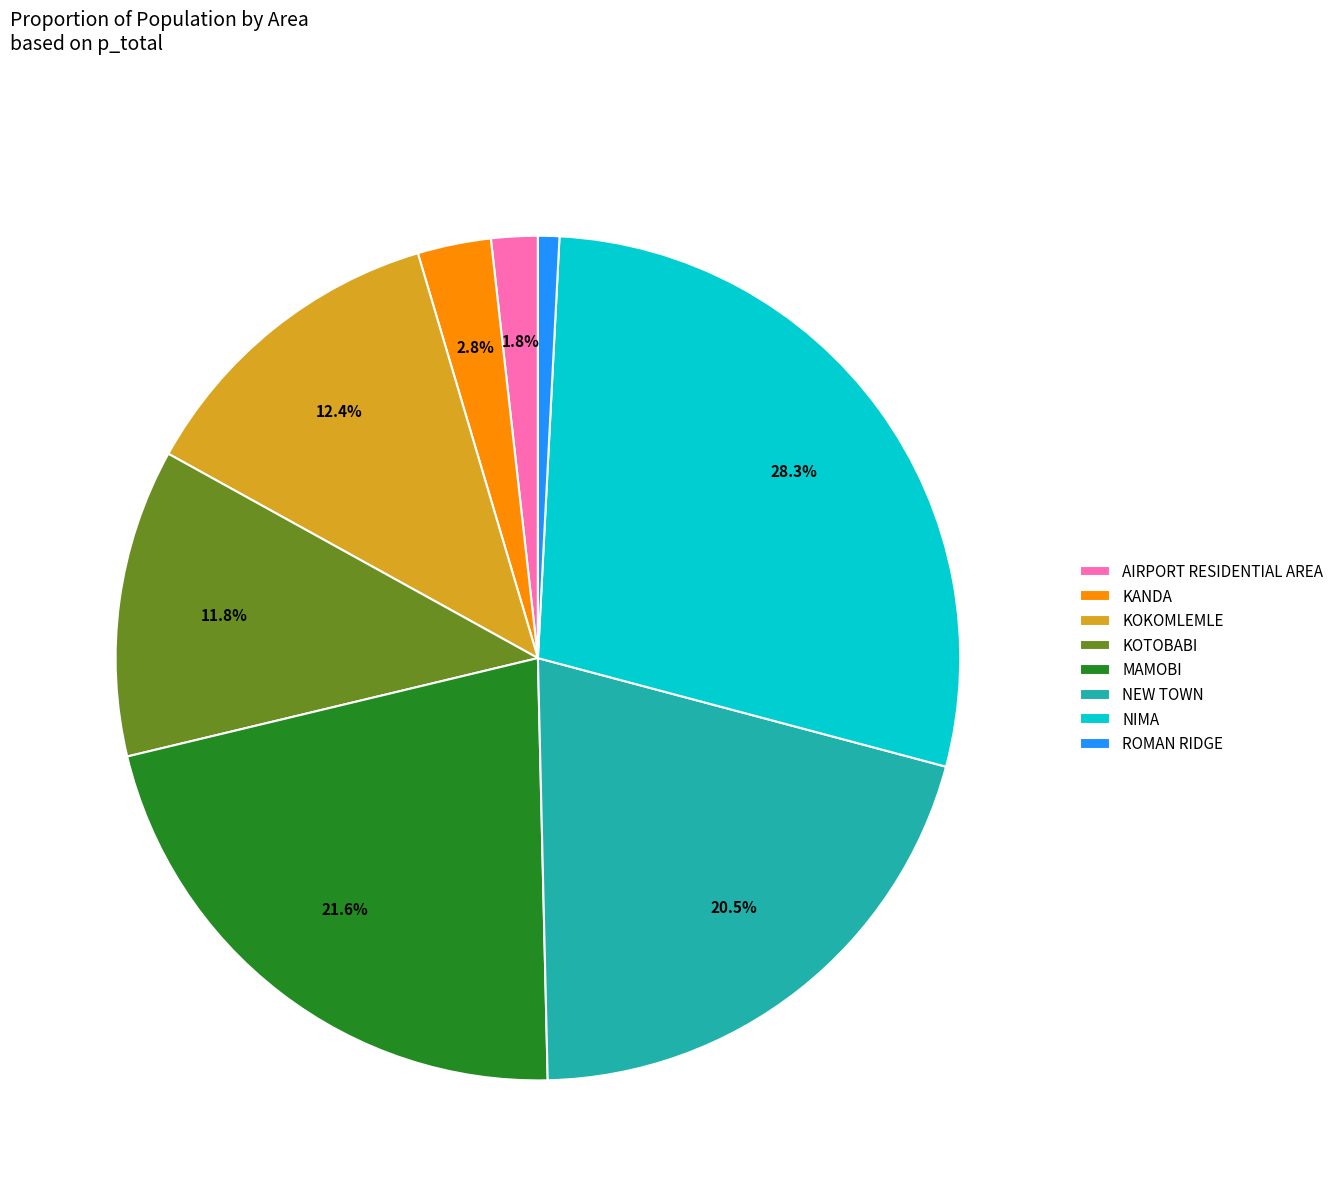

Which slice is the smallest?

ROMAN RIDGE